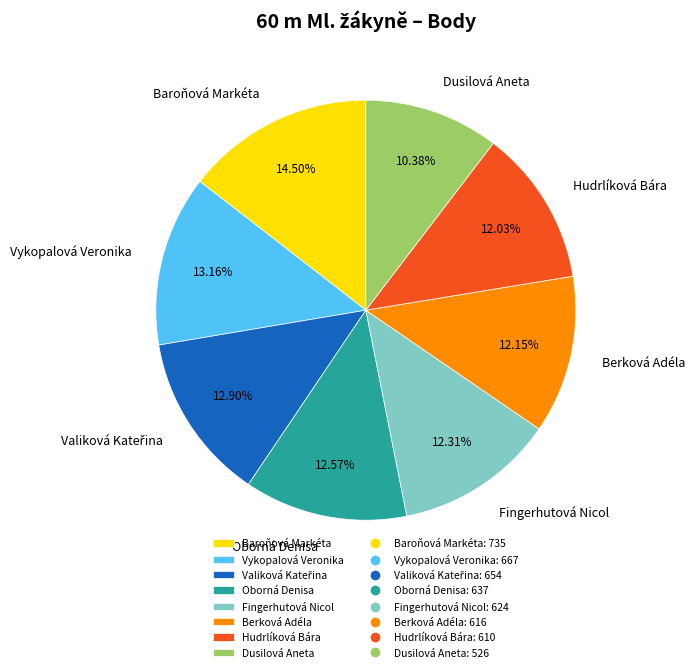

Does any single category account for the majority?

No